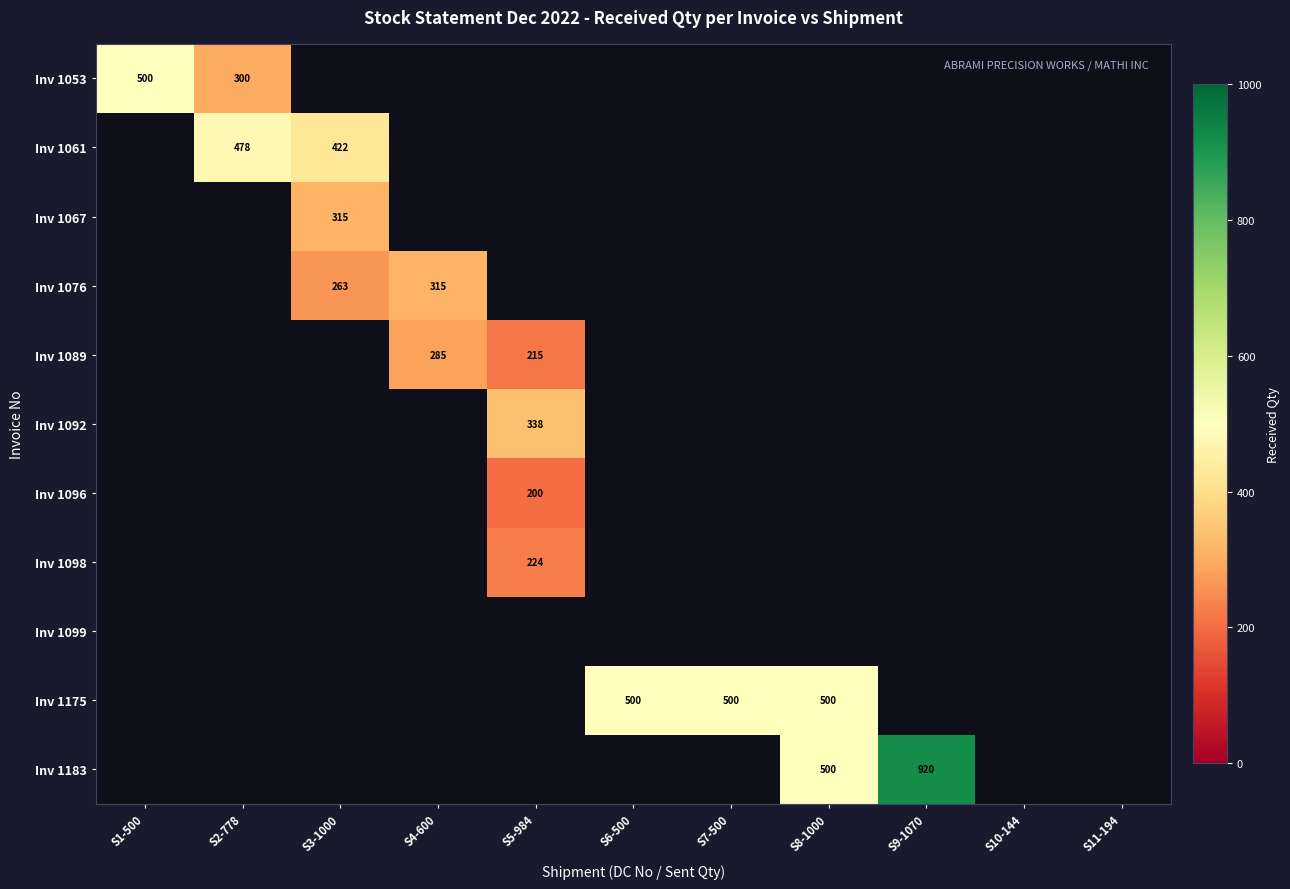

The value of Inv 1175 at S8-1000 is 759. True or false?

False